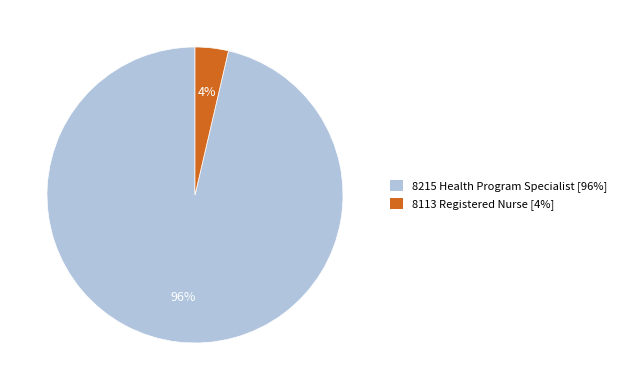

To the nearest percent, what percentage of the pie is 8215 Health Program Specialist?

96%